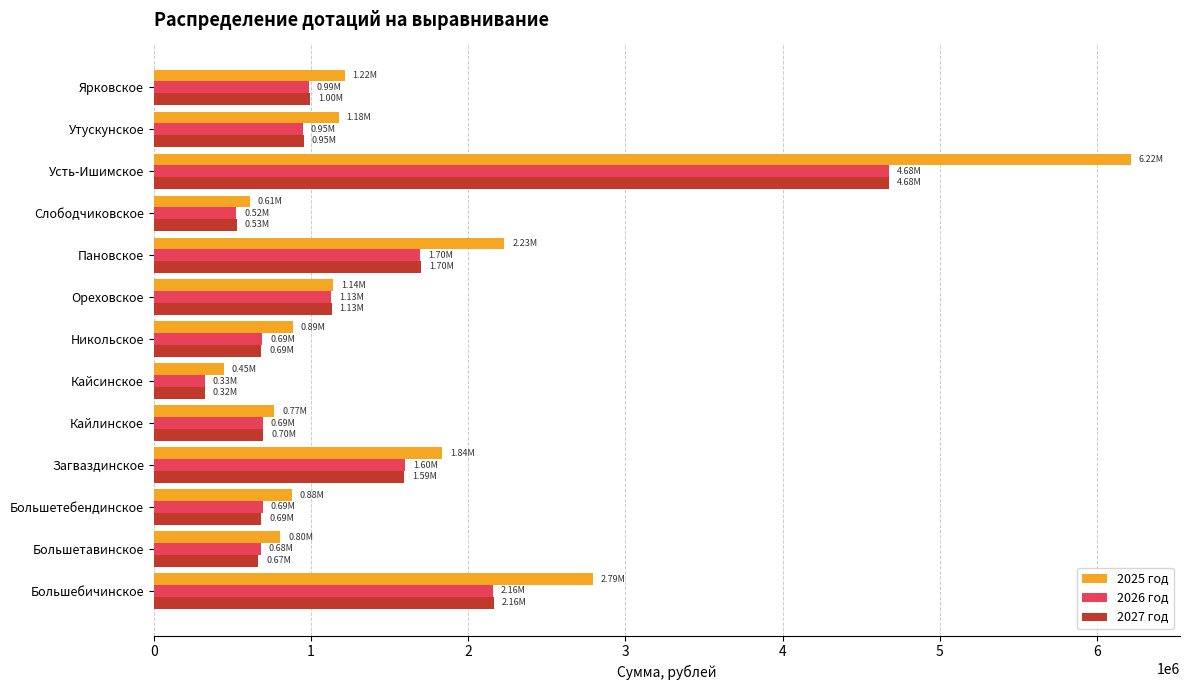

How many data points in 2027 год are less than 954162?

6